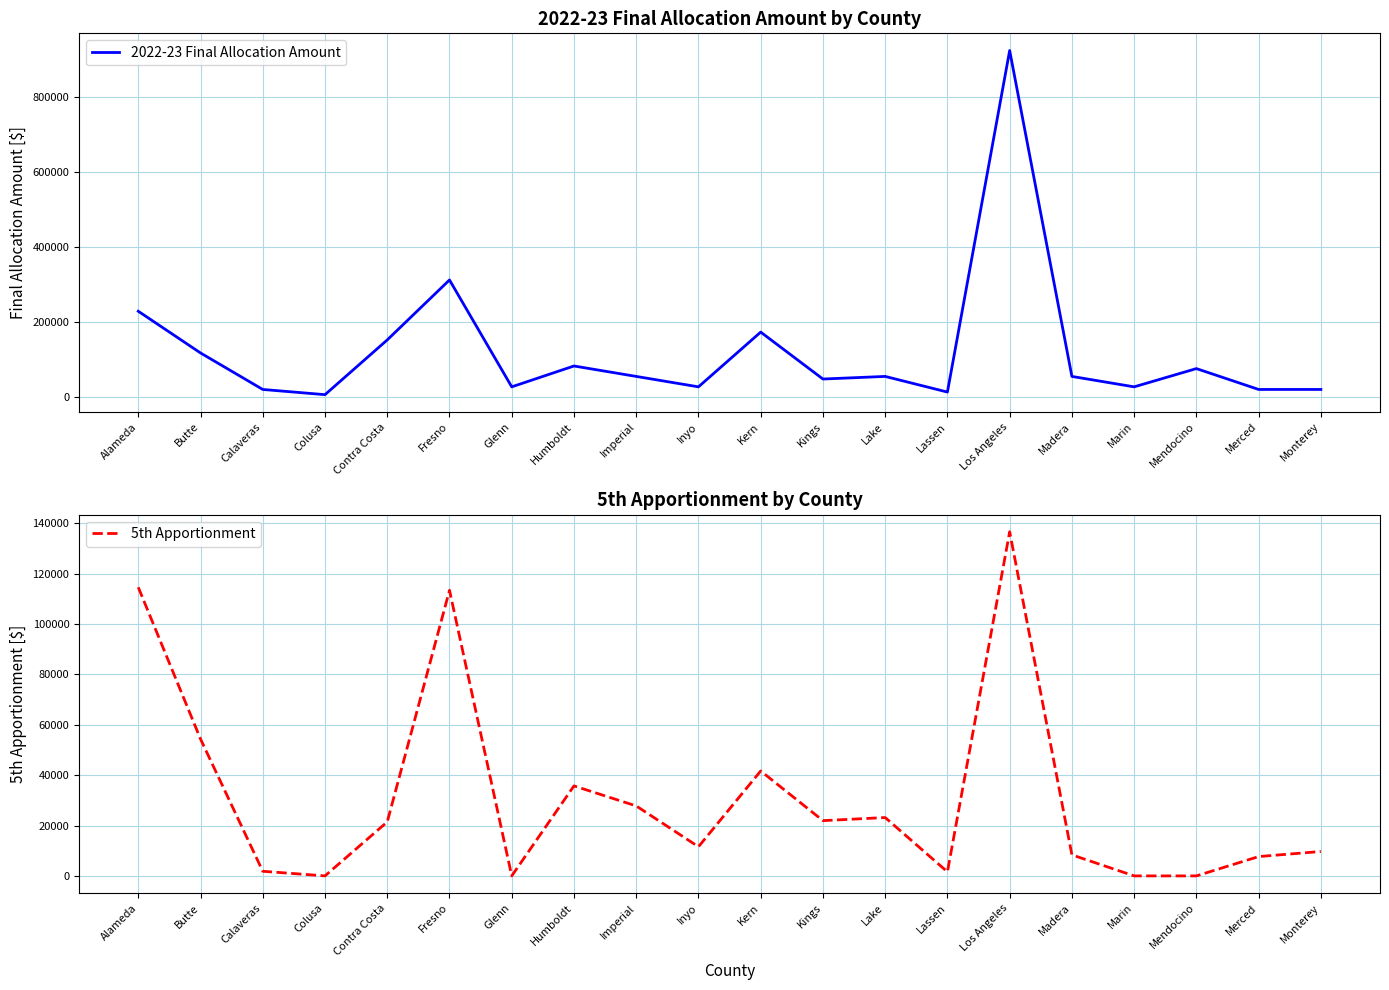

True or false: 2022-23 Final Allocation Amount and 5th Apportionment intersect in this chart.

False